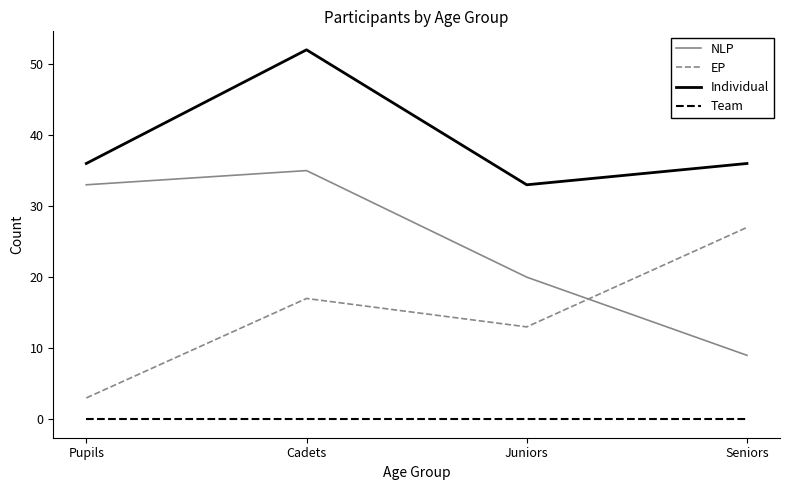

What position from the left is Seniors?

4